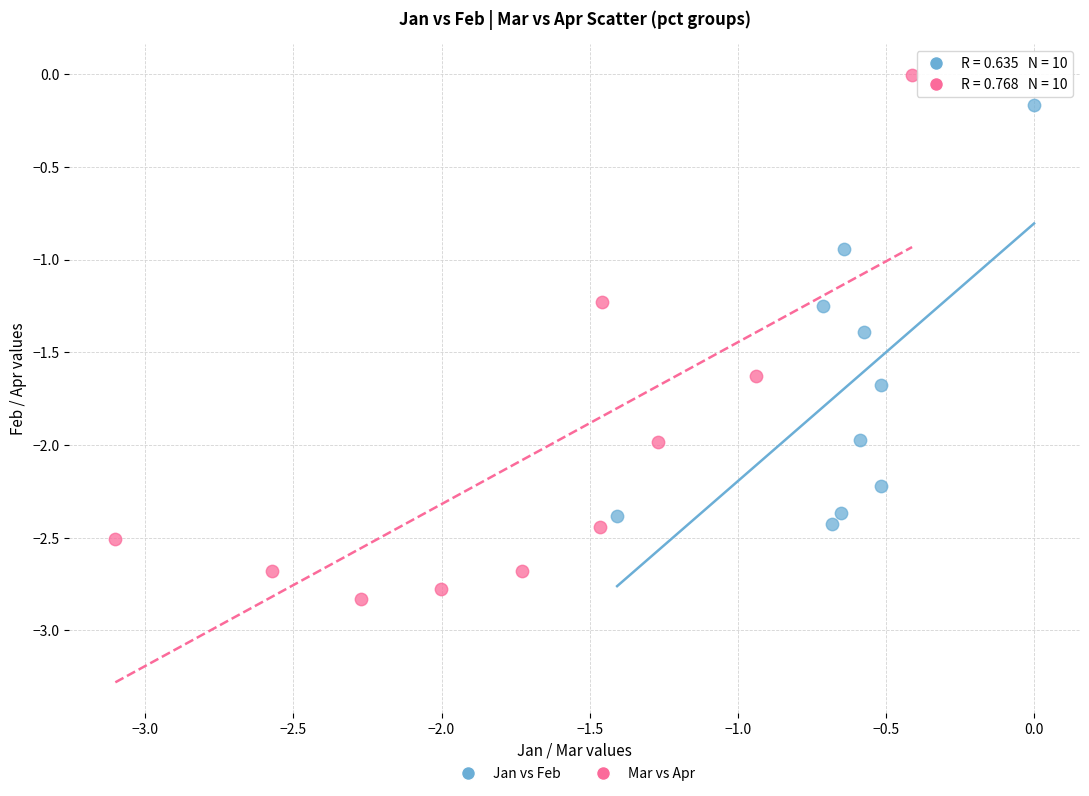

Which series contains the lowest Y value?

Mar vs Apr